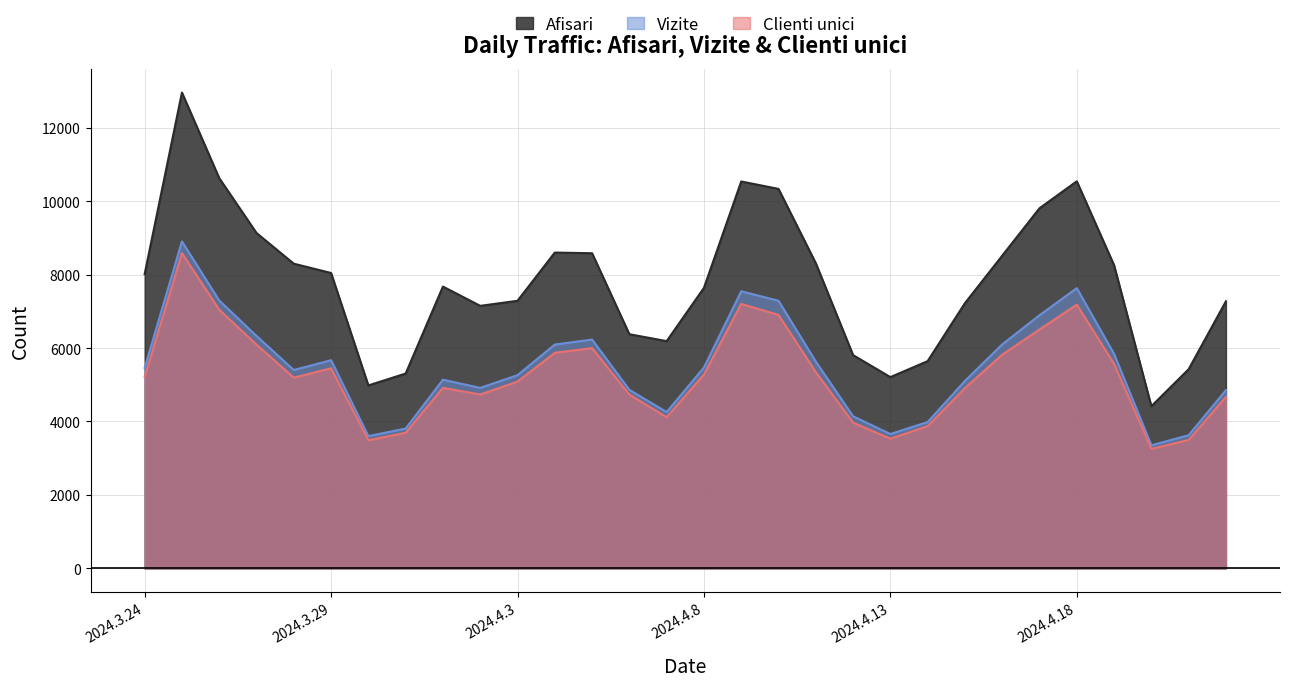

True or false: Vizite has more than 1 interior local peaks.

True